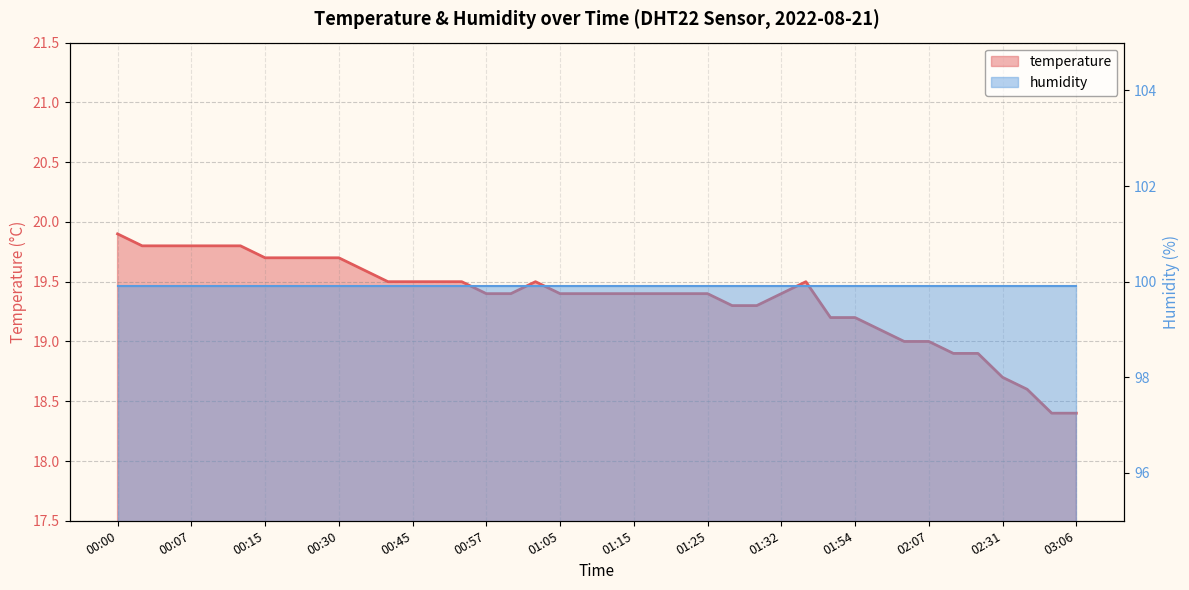

How many data points are above 19?

32